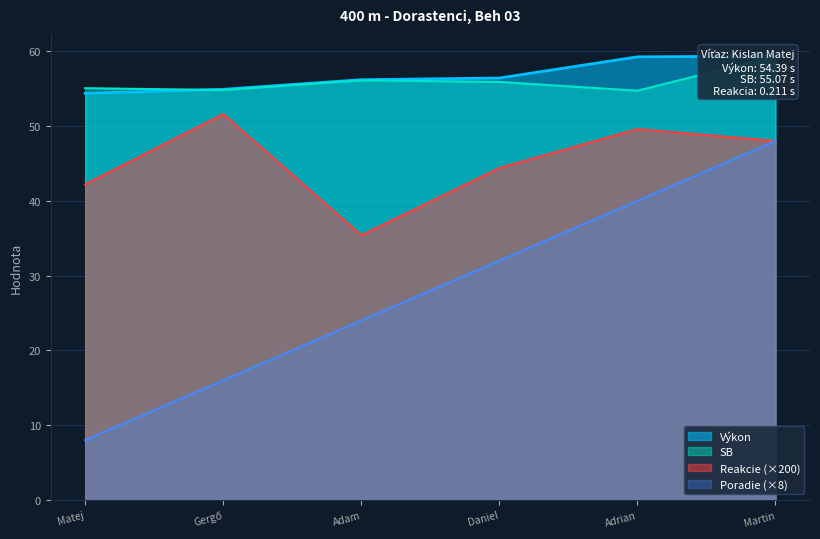

What is the highest value of the Reakcie (×200) series?

51.6